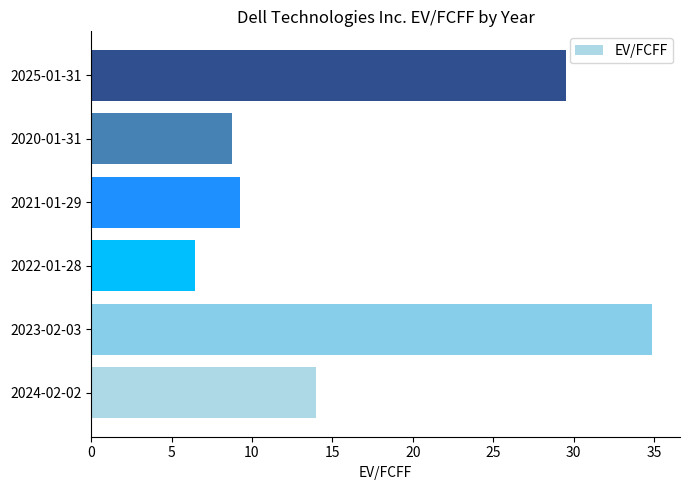

Reading bottom to top, list all the values displayed in this chart.

2024-02-02=14.0	2023-02-03=34.9	2022-01-28=6.5	2021-01-29=9.3	2020-01-31=8.8	2025-01-31=29.5